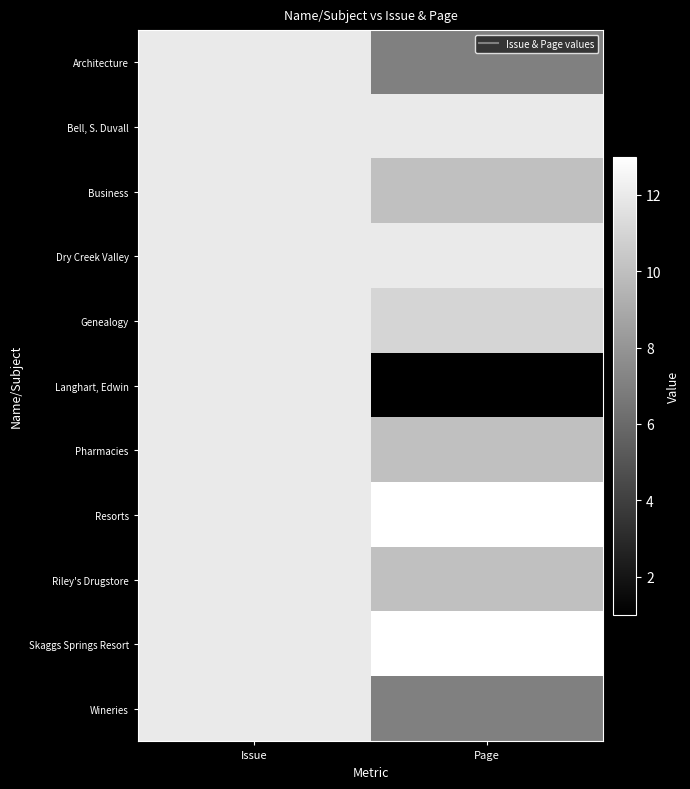

Which label corresponds to the smallest value in the chart?

Page